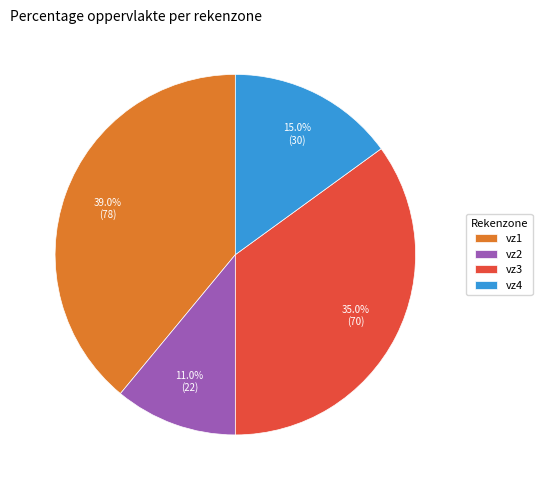

How many segments does this pie chart have?

4